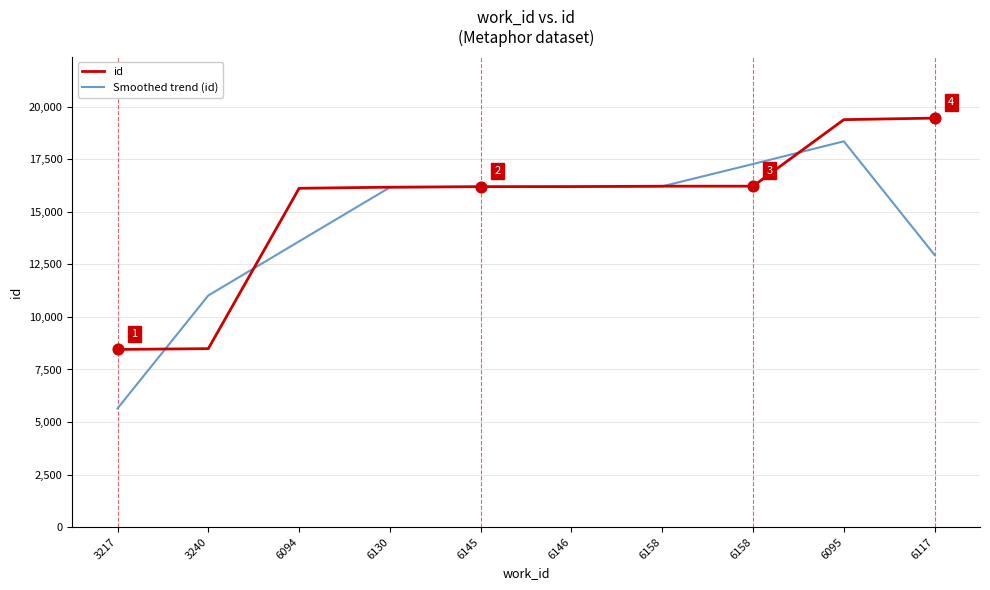

What is the total value across all series at 6130?

32344.7